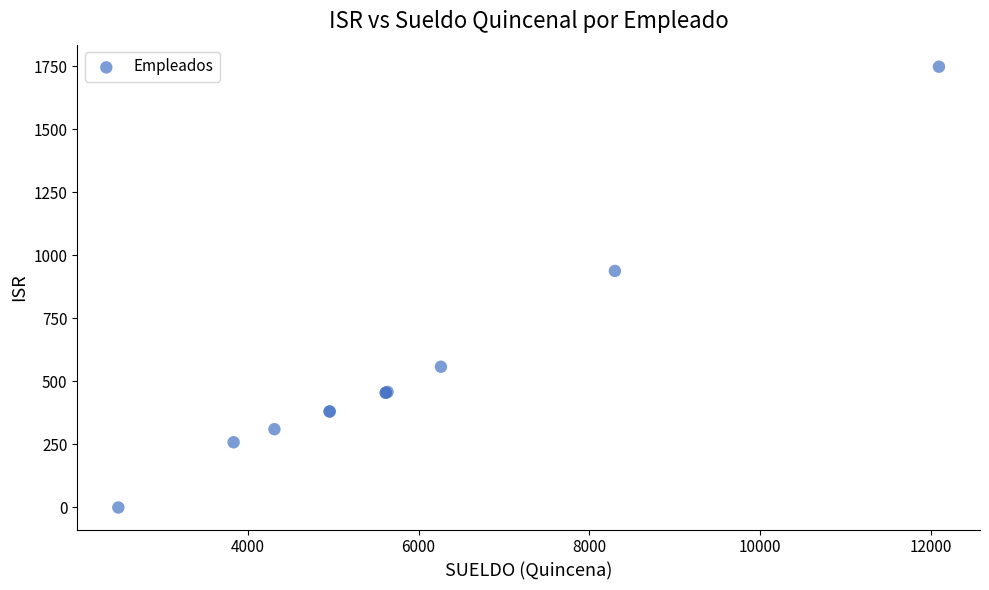

What Y value in the scatter plot is closest to 874?

938.7